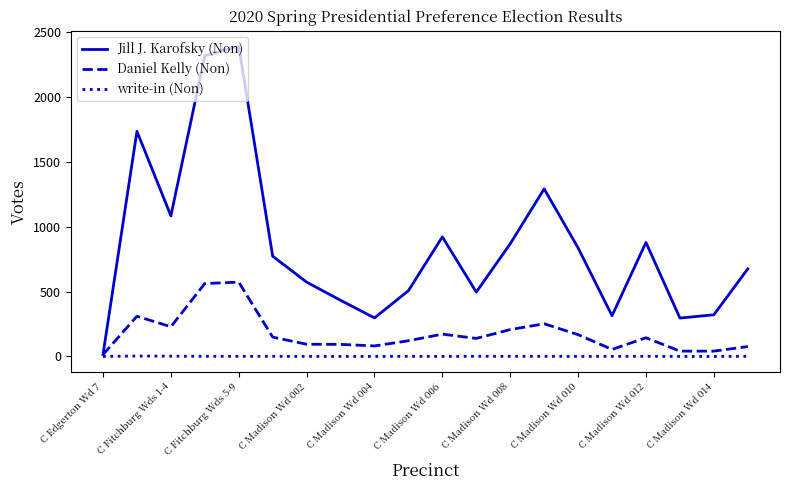

List the series in order of their peak value, highest first.

Jill J. Karofsky (Non), Daniel Kelly (Non), write-in (Non)